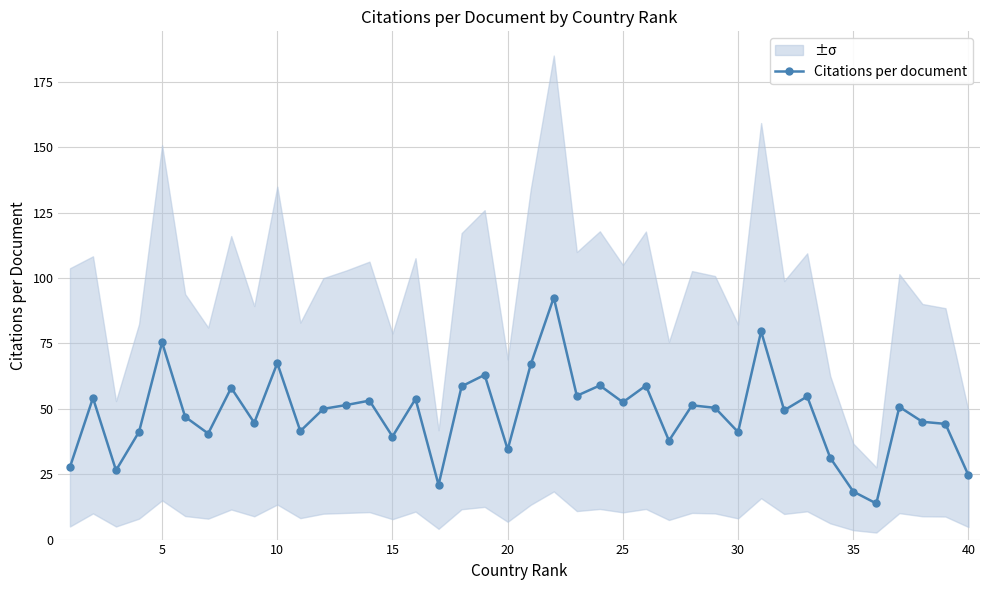

What is the lowest value of the Citations per document series?

13.8